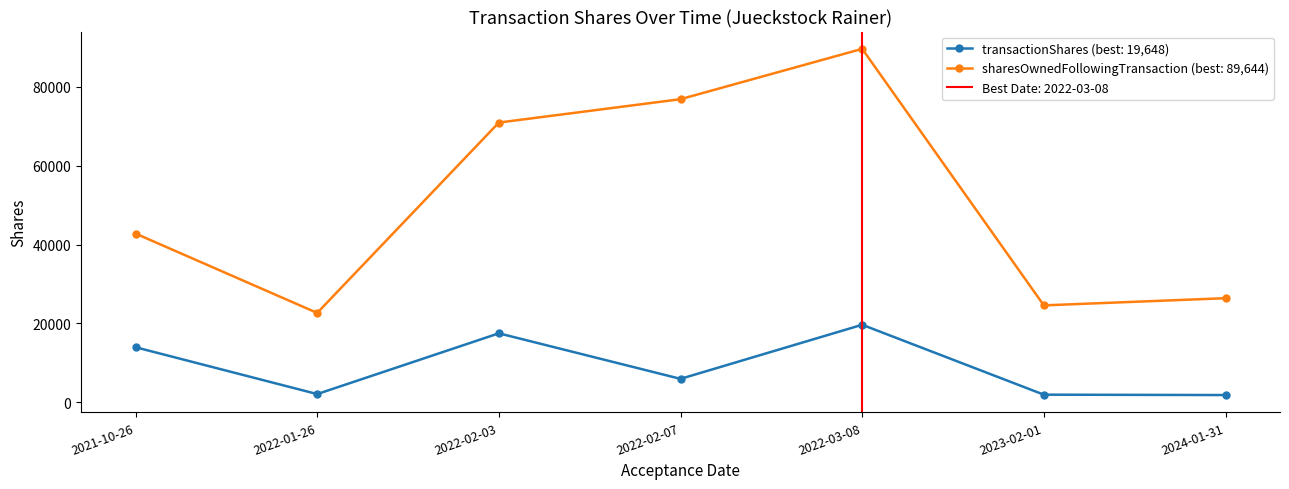

Reading right to left, what are all the values shown in this chart?

transactionShares: 2024-01-31=1821	2023-02-01=1918	2022-03-08=19648	2022-02-07=5930	2022-02-03=17480	2022-01-26=2069	2021-10-26=13951
sharesOwnedFollowingTransaction: 2024-01-31=26391	2023-02-01=24570	2022-03-08=89644	2022-02-07=76873	2022-02-03=70943	2022-01-26=22652	2021-10-26=42788